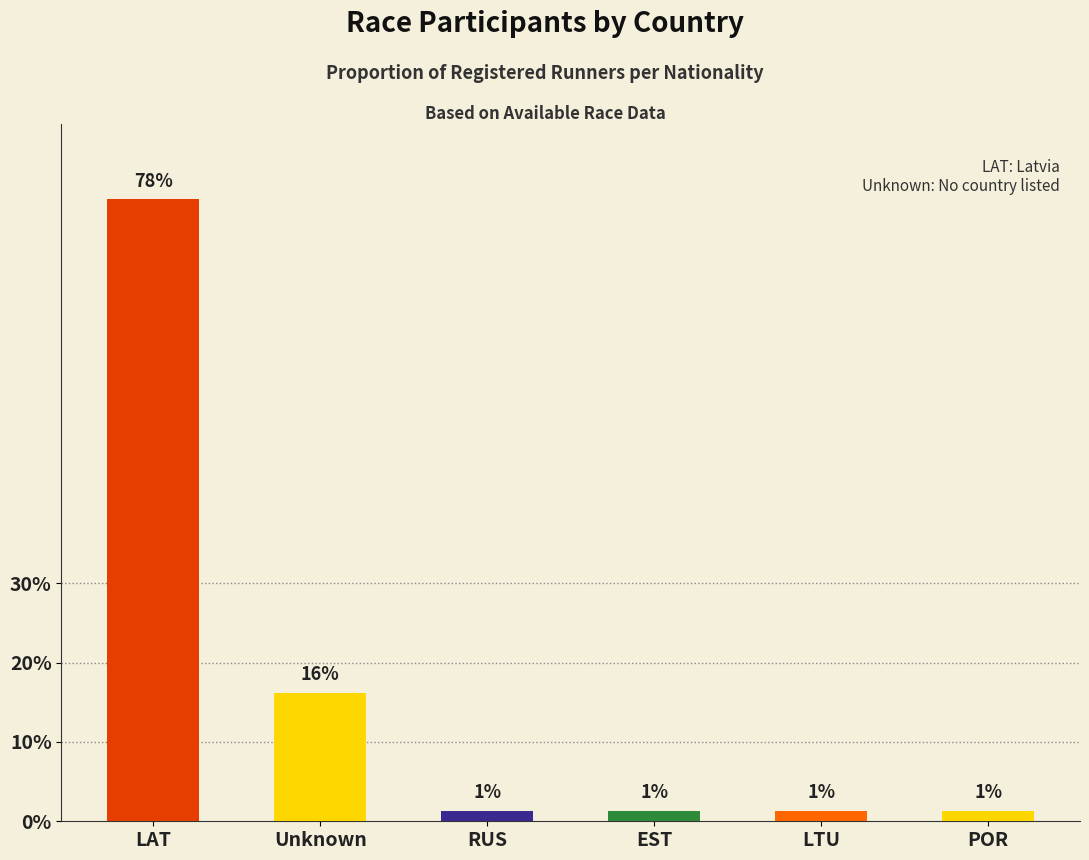

Rank the categories by value from lowest to highest.

RUS, EST, LTU, POR, Unknown, LAT